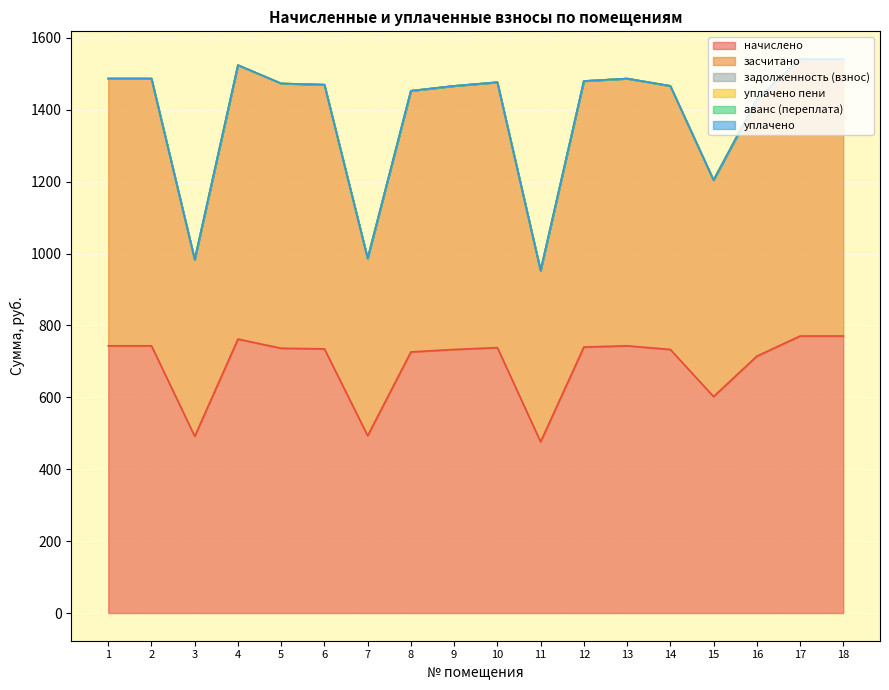

Where is уплачено nearest to the value 0?

1